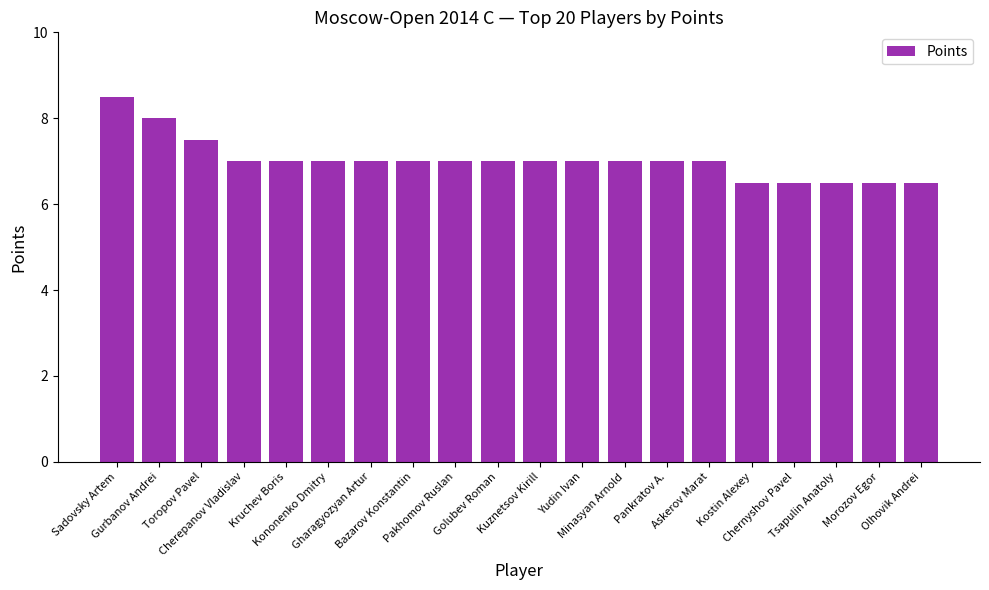

What is the ratio of the value at Olhovik Andrei to the value at Kononenko Dmitry?

0.9